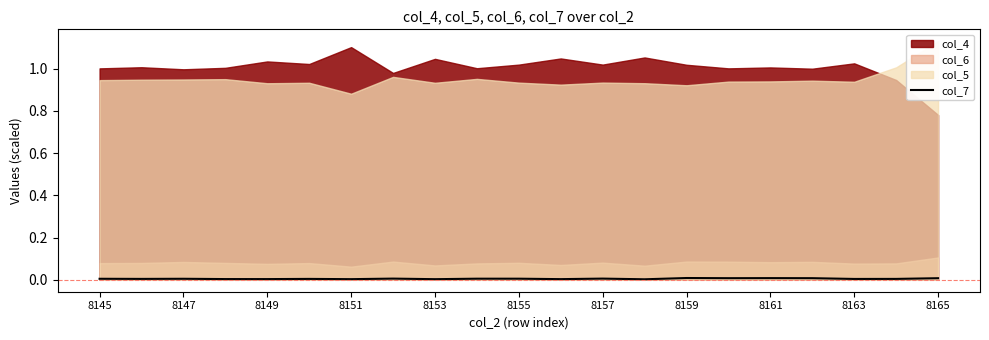

Does the chart have visible grid lines?

No